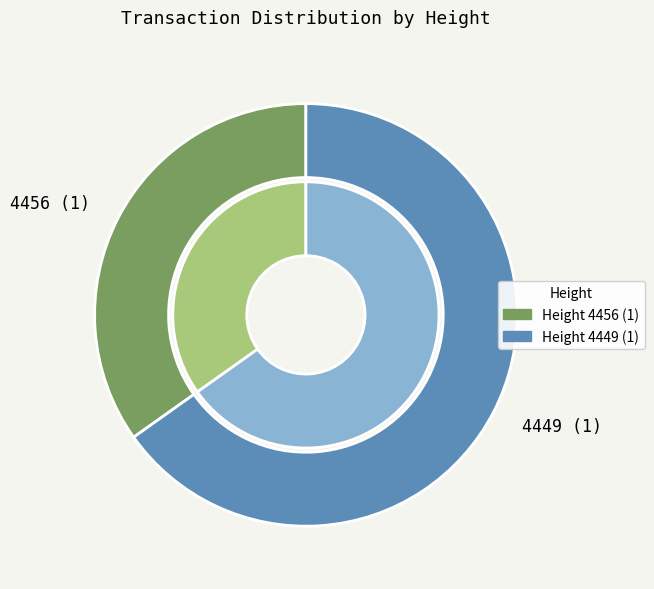

Combined, what portion of the pie is 4449 and 4456?

100.0%